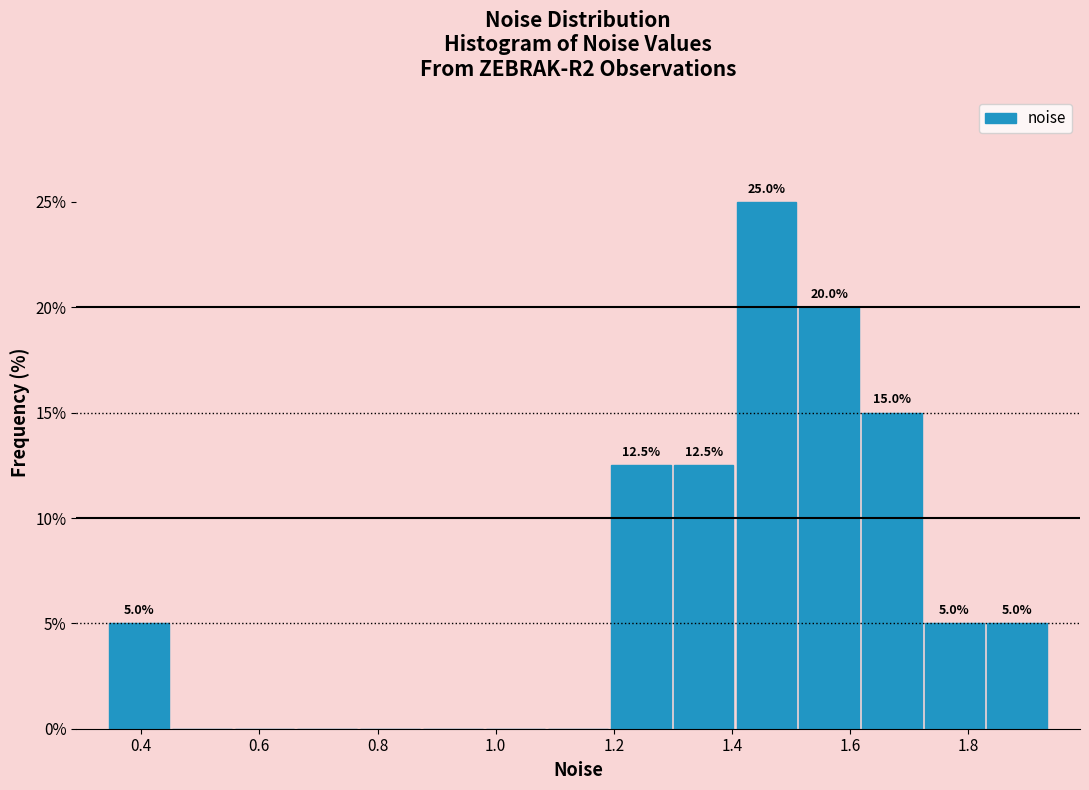

Which range on the x-axis has the tallest bar?

1.40 to 1.52